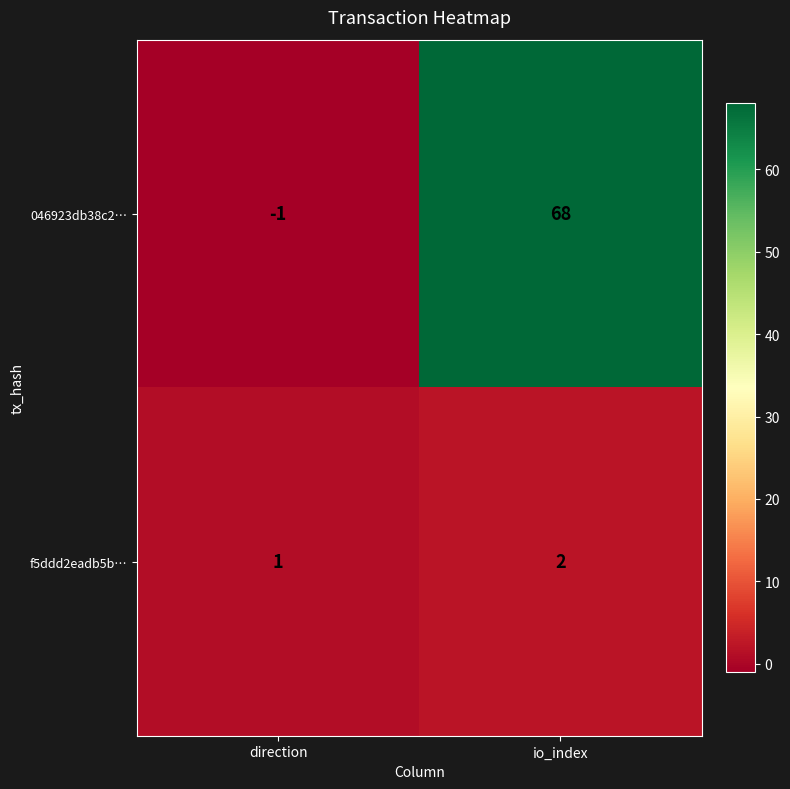

Rank the series at direction from highest to lowest value.

f5ddd2eadb5b…, 046923db38c2…